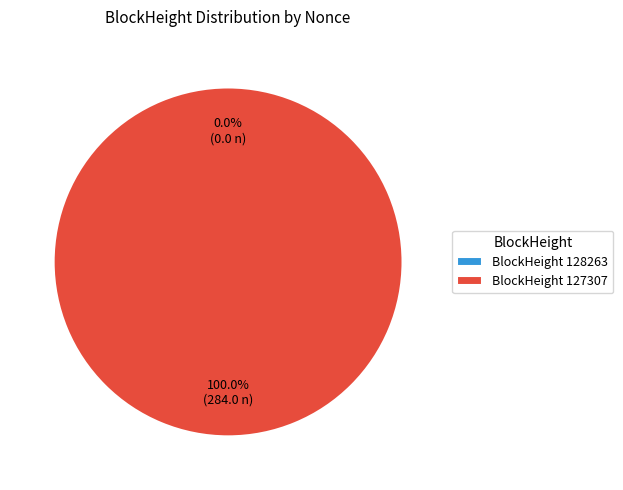

Is 128263 the majority of the pie?

No